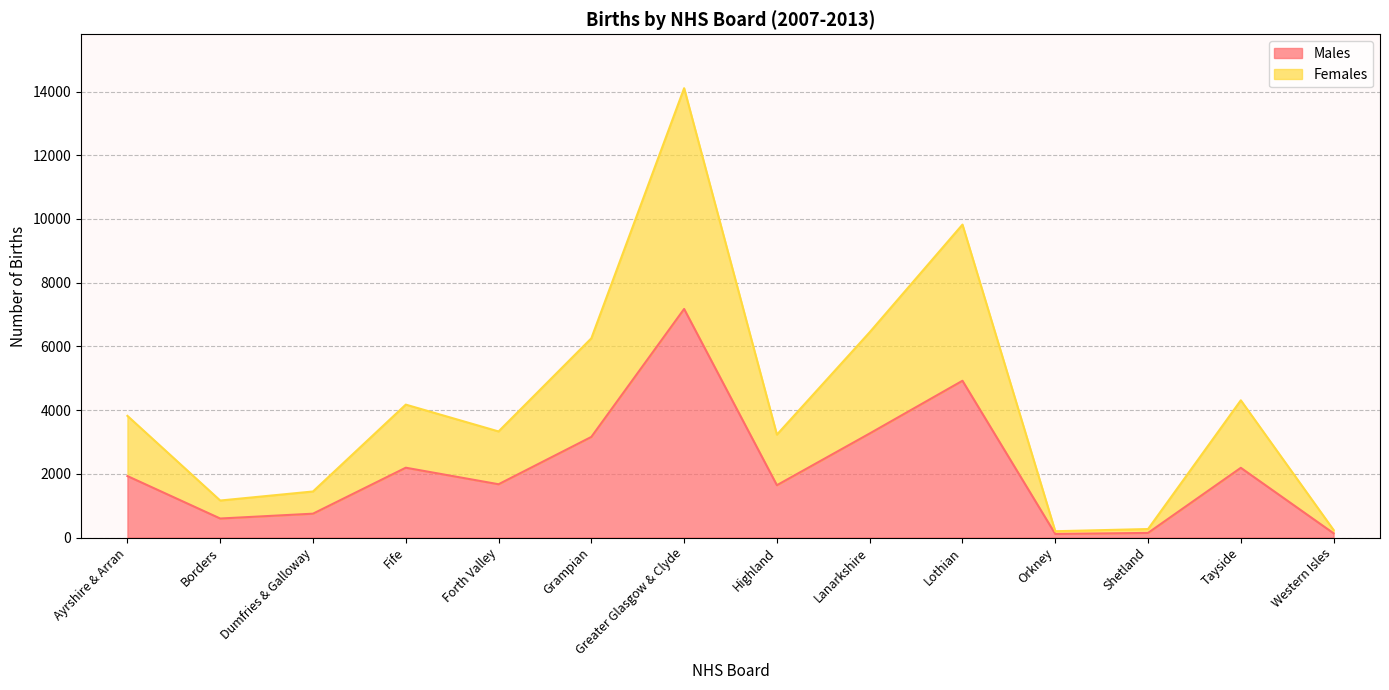

What is the total value across all series at Lothian?

9824